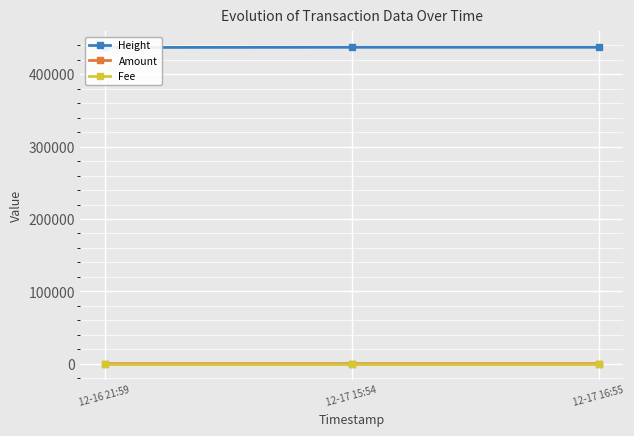

What is the difference between the highest and lowest values at 12-16 21:59?

437103